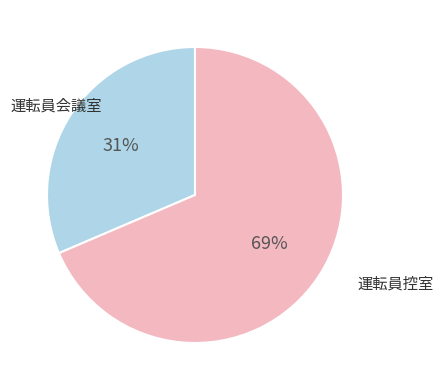

To the nearest percent, what is the average slice percentage?

50%